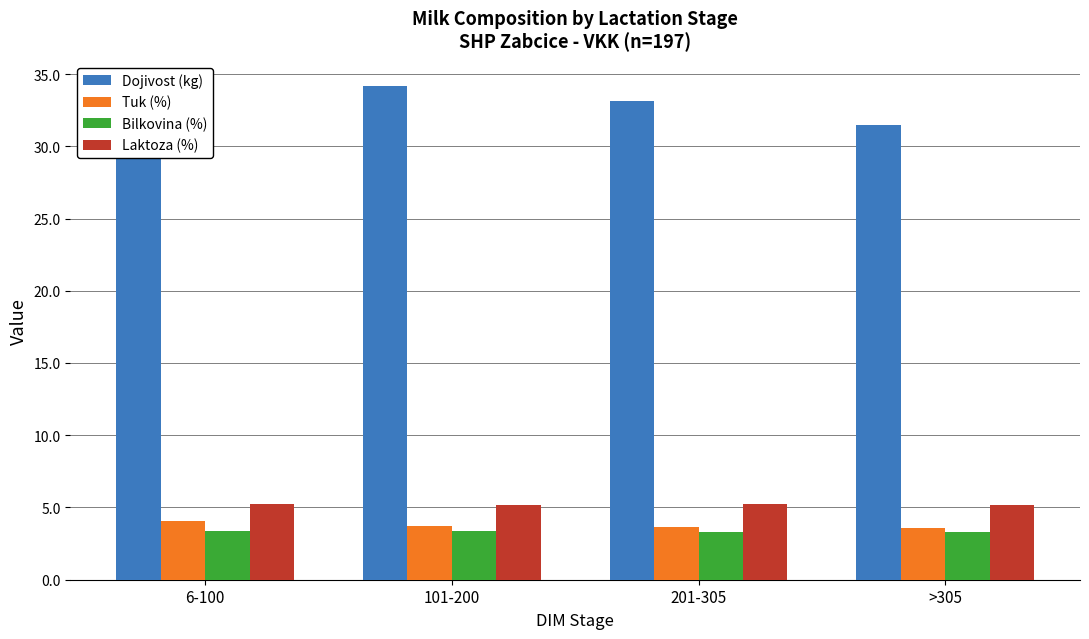

Are the bars horizontal?

No